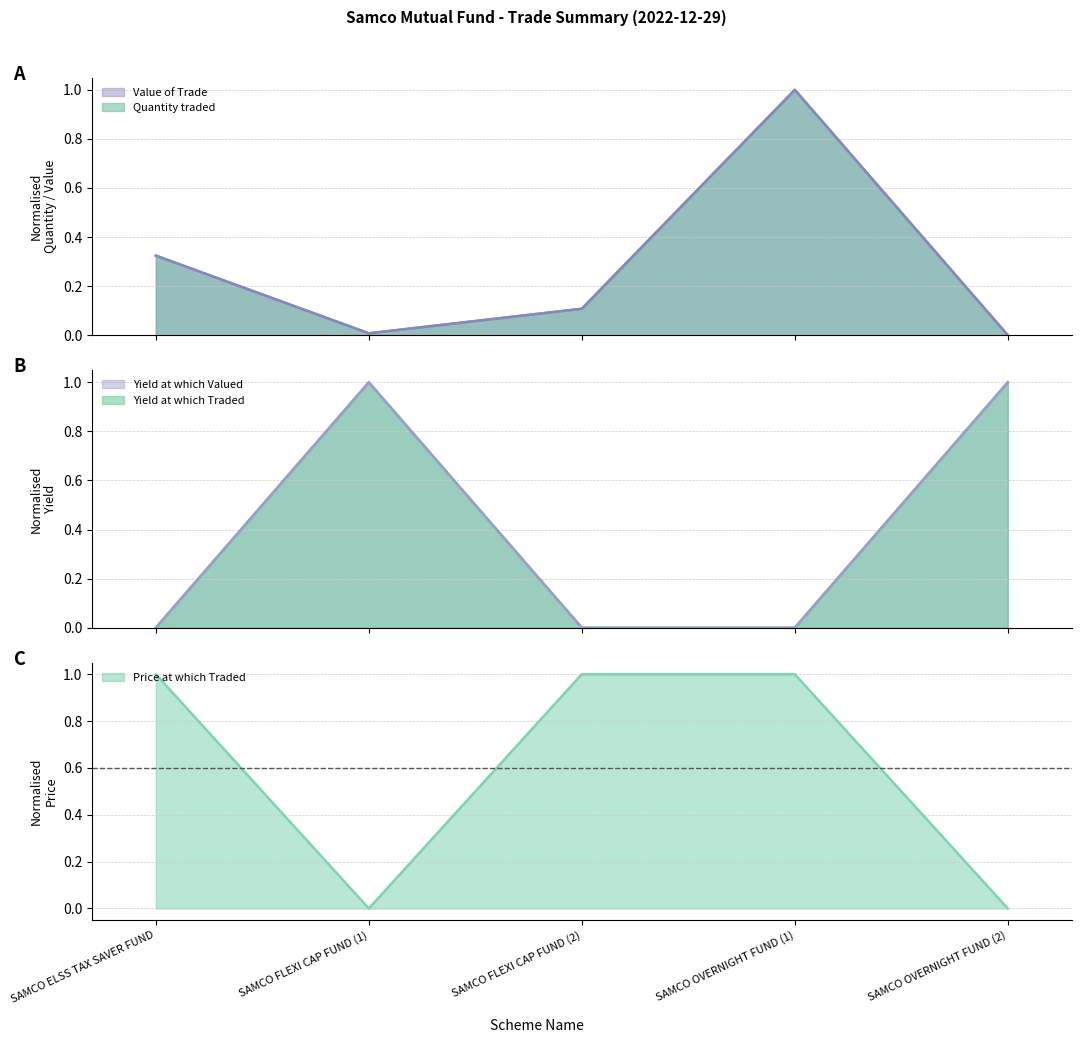

Which category has the highest value across all series?

SAMCO OVERNIGHT FUND (1)